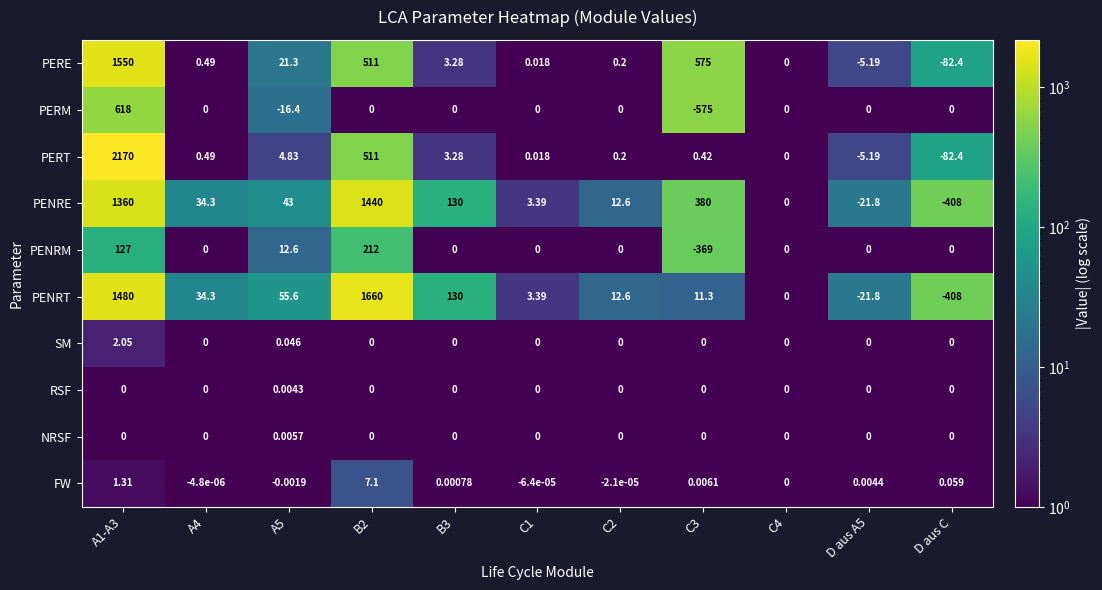

Which series has the widest spread of values?

PERT